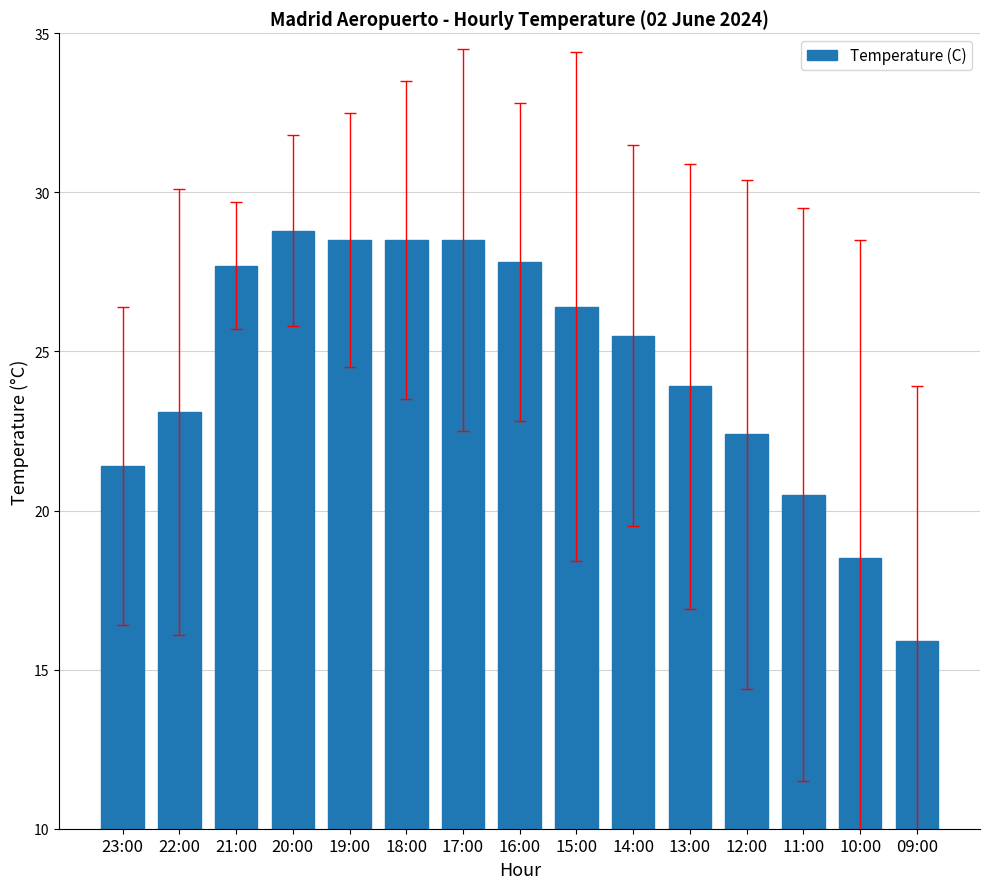

What is the average value?

24.5